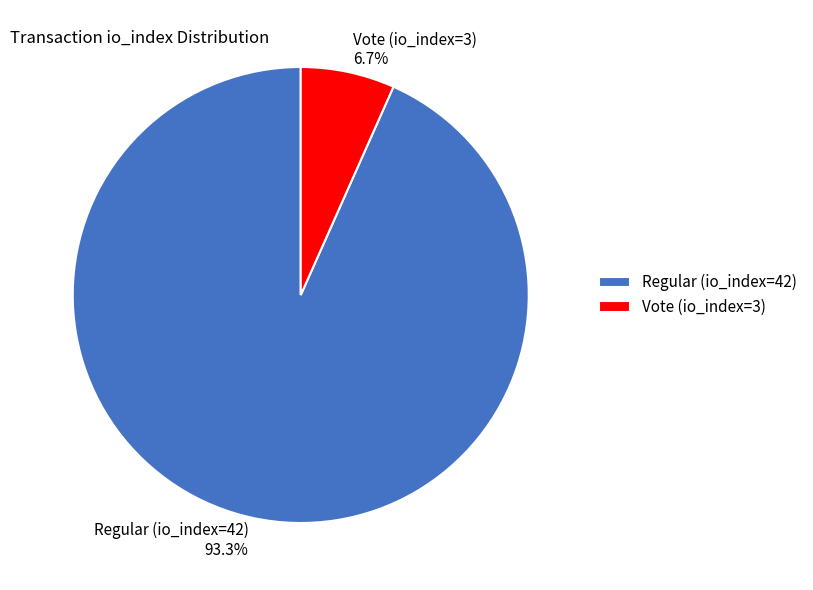

To the nearest percent, what is the difference between the Vote (io_index=3) and Regular (io_index=42) slice percentages?

87%